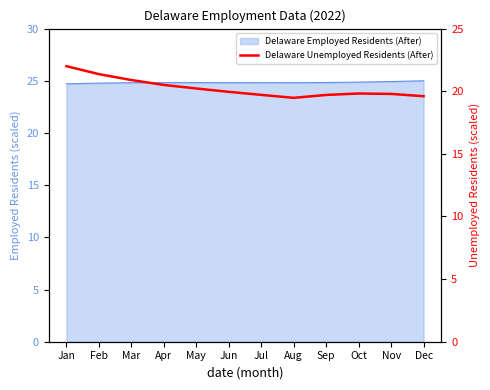

How many points are higher than both their immediate neighbors (excluding endpoints)?

1